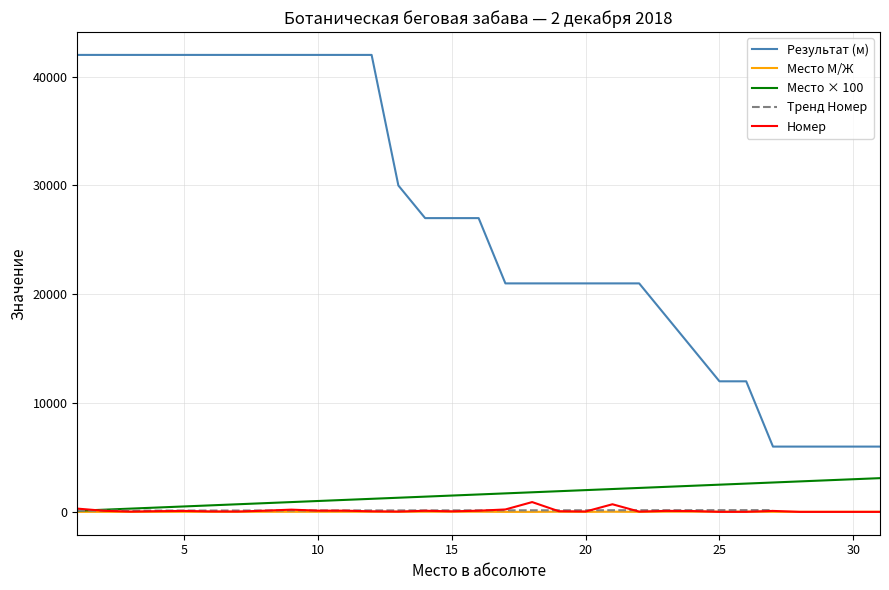

At which label is Результат (м) closest to 24000?

14